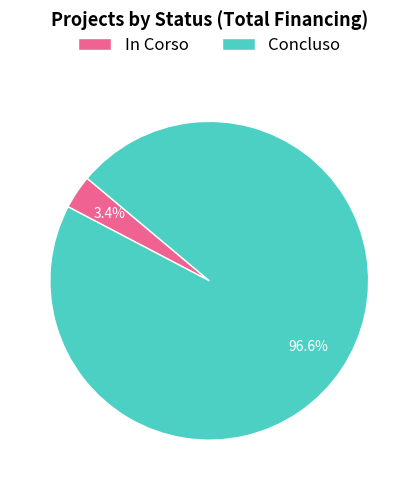

Rank the categories by value from lowest to highest.

In Corso, Concluso